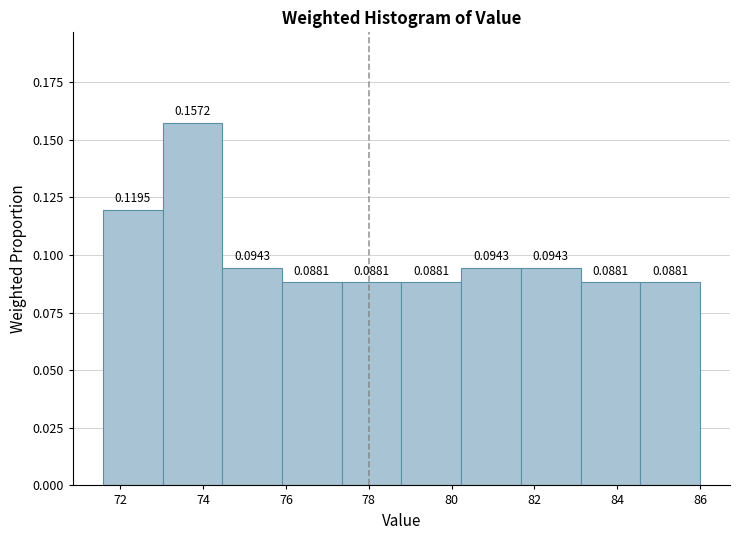

Reading left to right, transcribe this chart: for each bar, give the range it covers on the x-axis and its height. The bar edges are not printed on the chart, so give them approximately, as read against the axis.

71.6 to 73.0: 0.1195
73.0 to 74.4: 0.1572
74.4 to 76.0: 0.0943
76.0 to 77.4: 0.0881
77.4 to 78.8: 0.0881
78.8 to 80.2: 0.0881
80.2 to 81.6: 0.0943
81.6 to 83.2: 0.0943
83.2 to 84.6: 0.0881
84.6 to 86.0: 0.0881